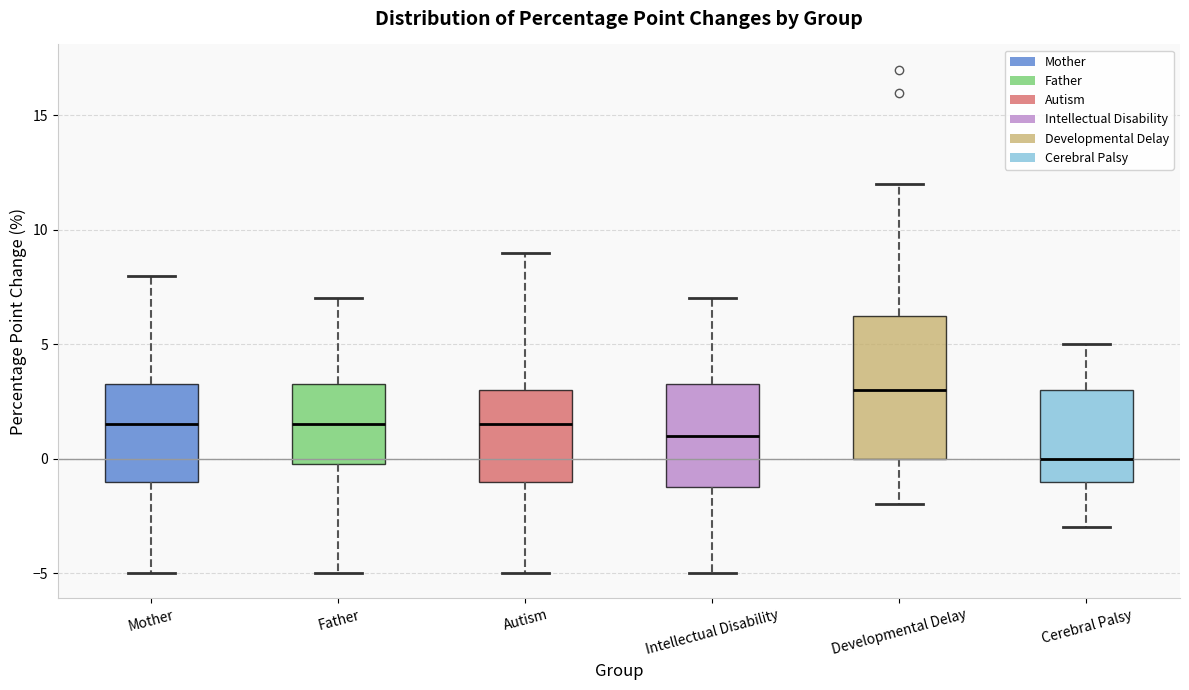

Where does the lower whisker of the box for Father end on the y-axis? The values are not printed on the chart, so give them approximately, as read against the axis.

-5.0